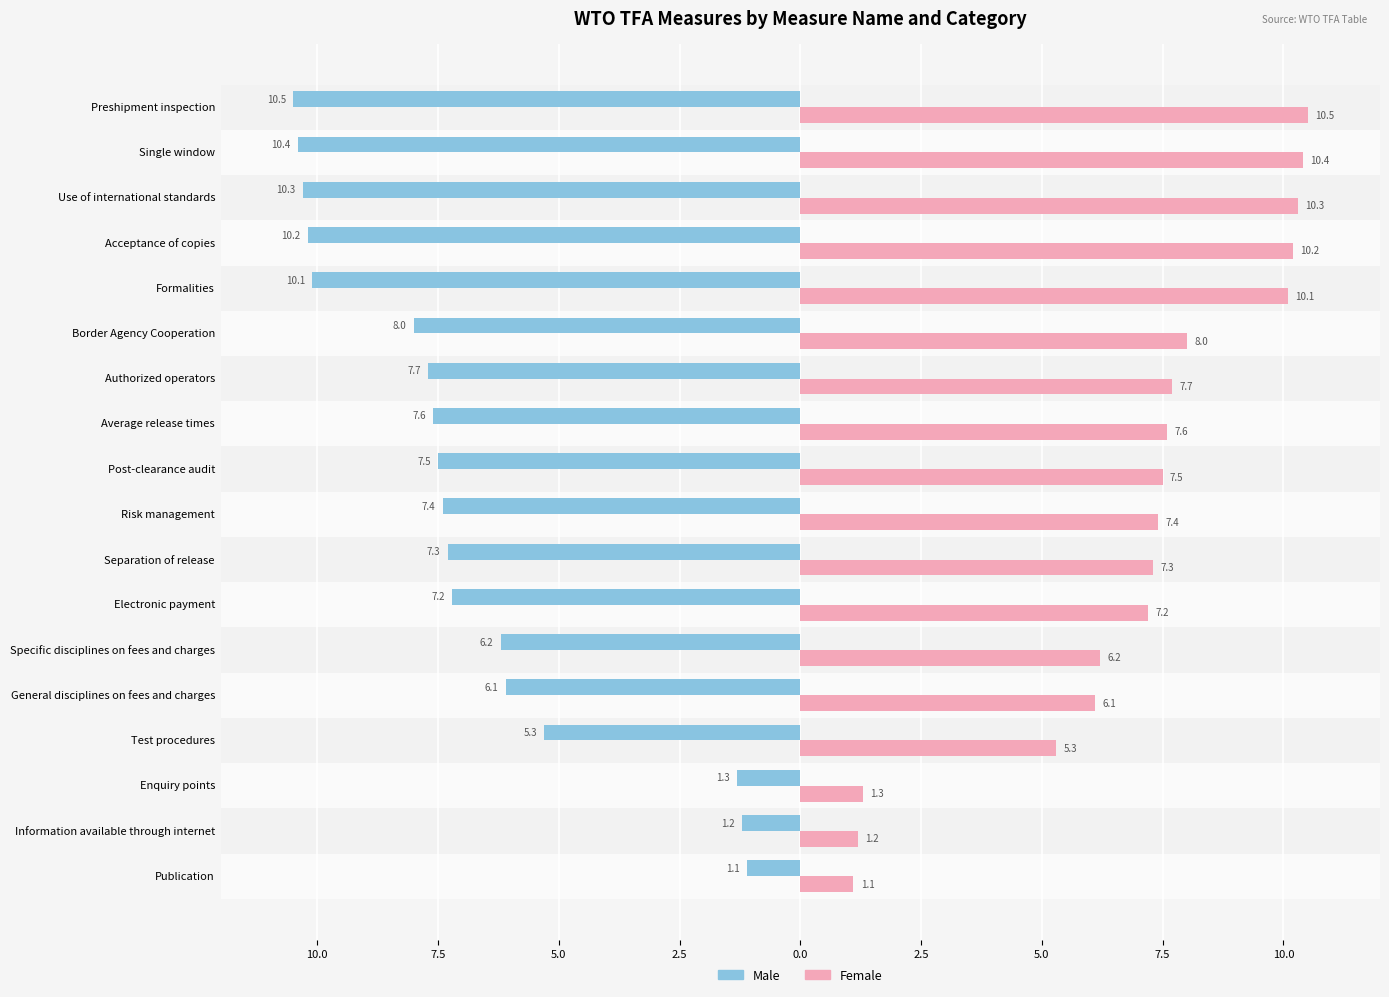

What is the highest value of the Female series?

10.5